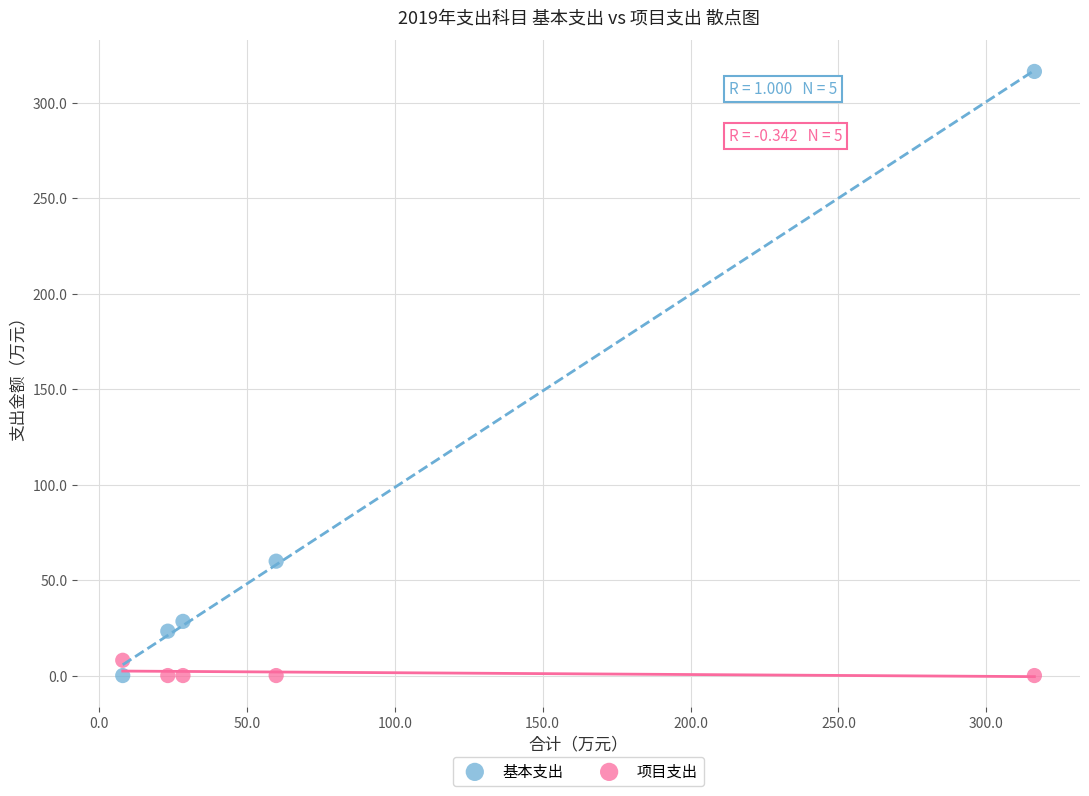

Which series has the largest Y range (max minus min)?

基本支出